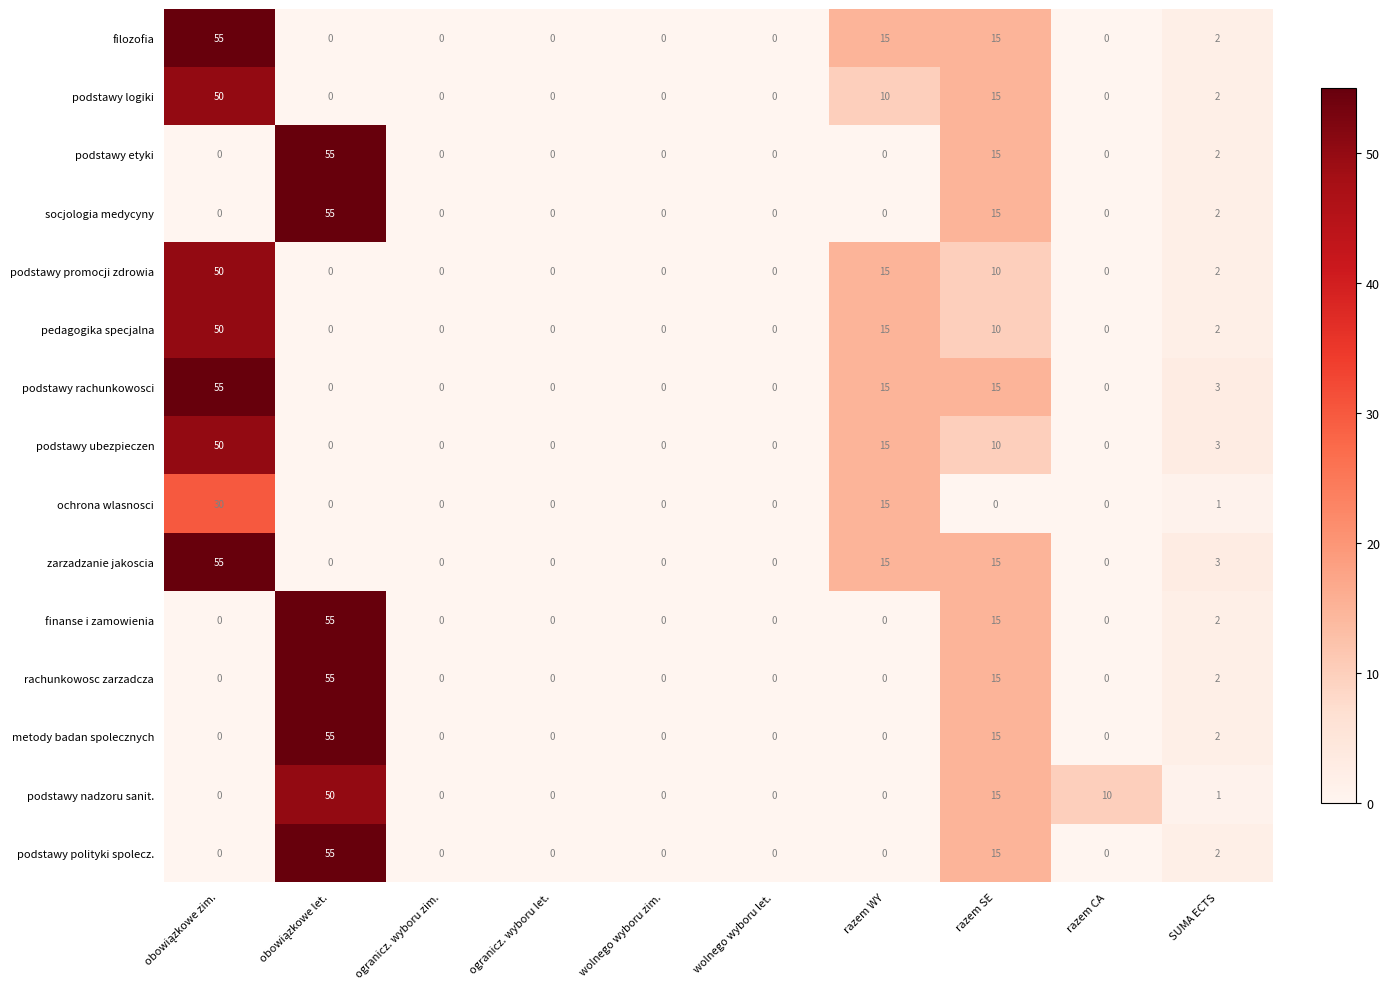

What is the average value of the ochrona wlasnosci series?

5